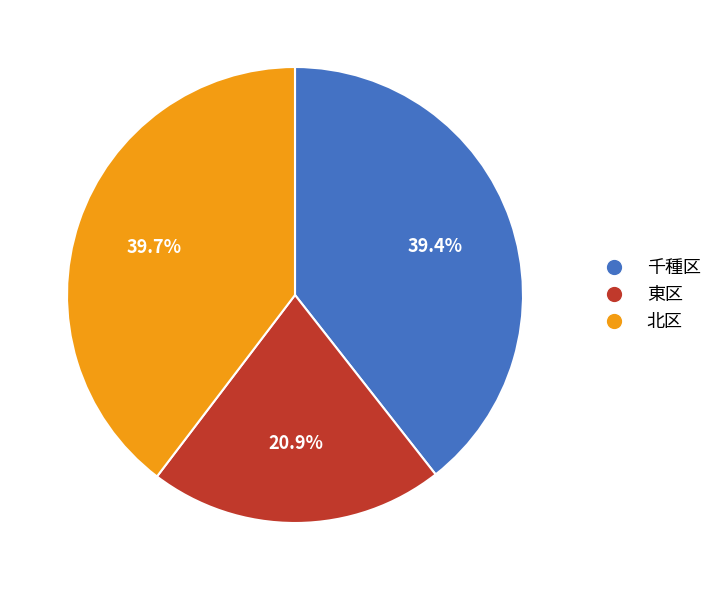

To the nearest percent, what is the average slice percentage?

33%